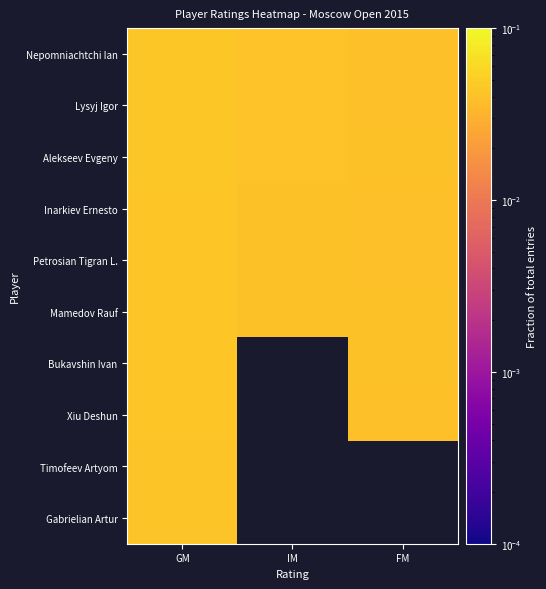

Between IM and GM, which is larger?

GM